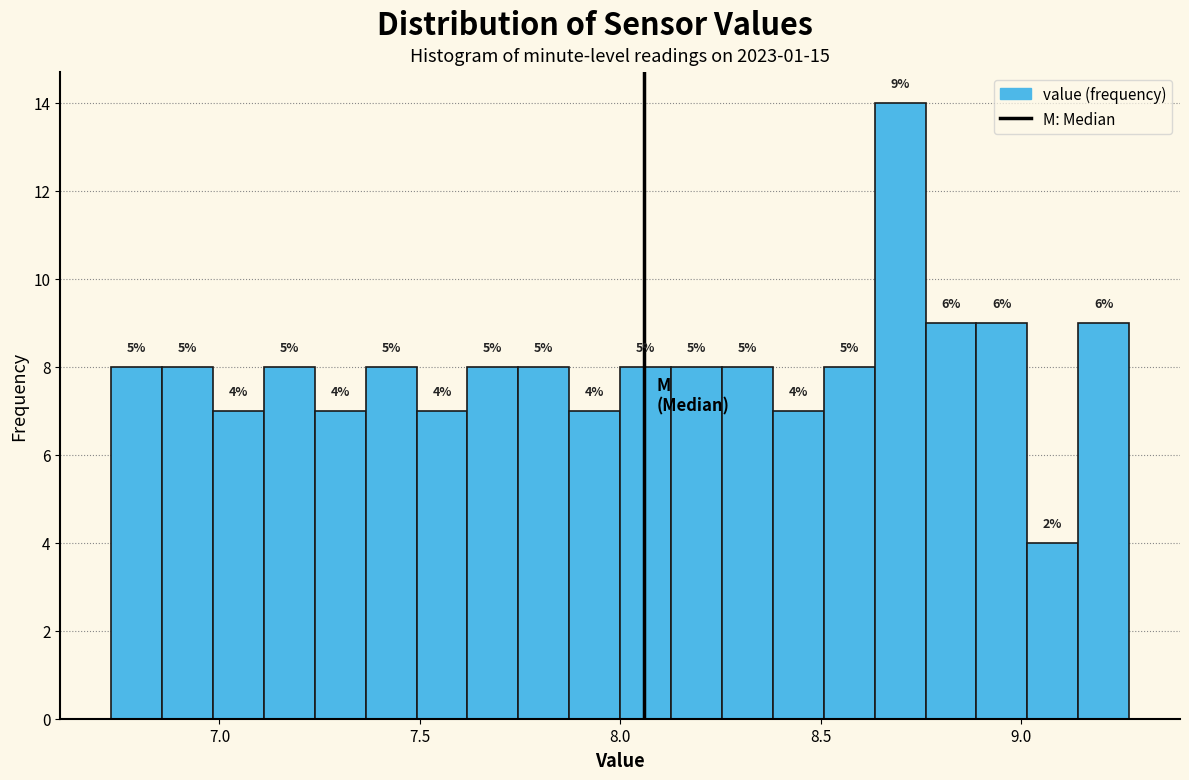

Read against the x-axis, roughly where is the centre of the tallest bar?

8.70